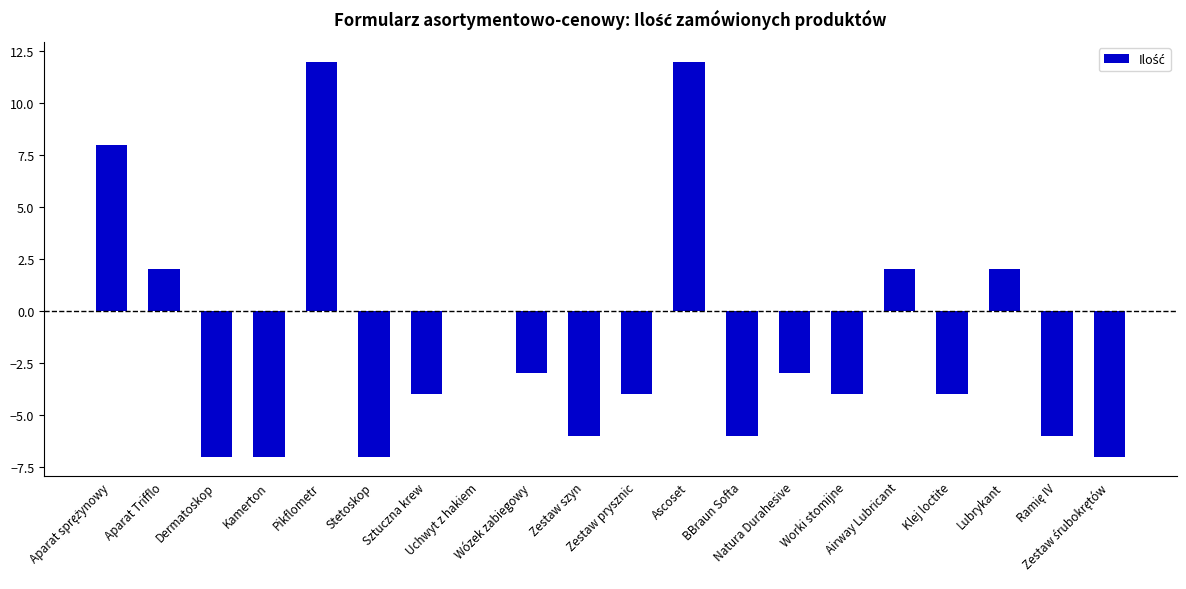

How many categories are shown in the chart?

20